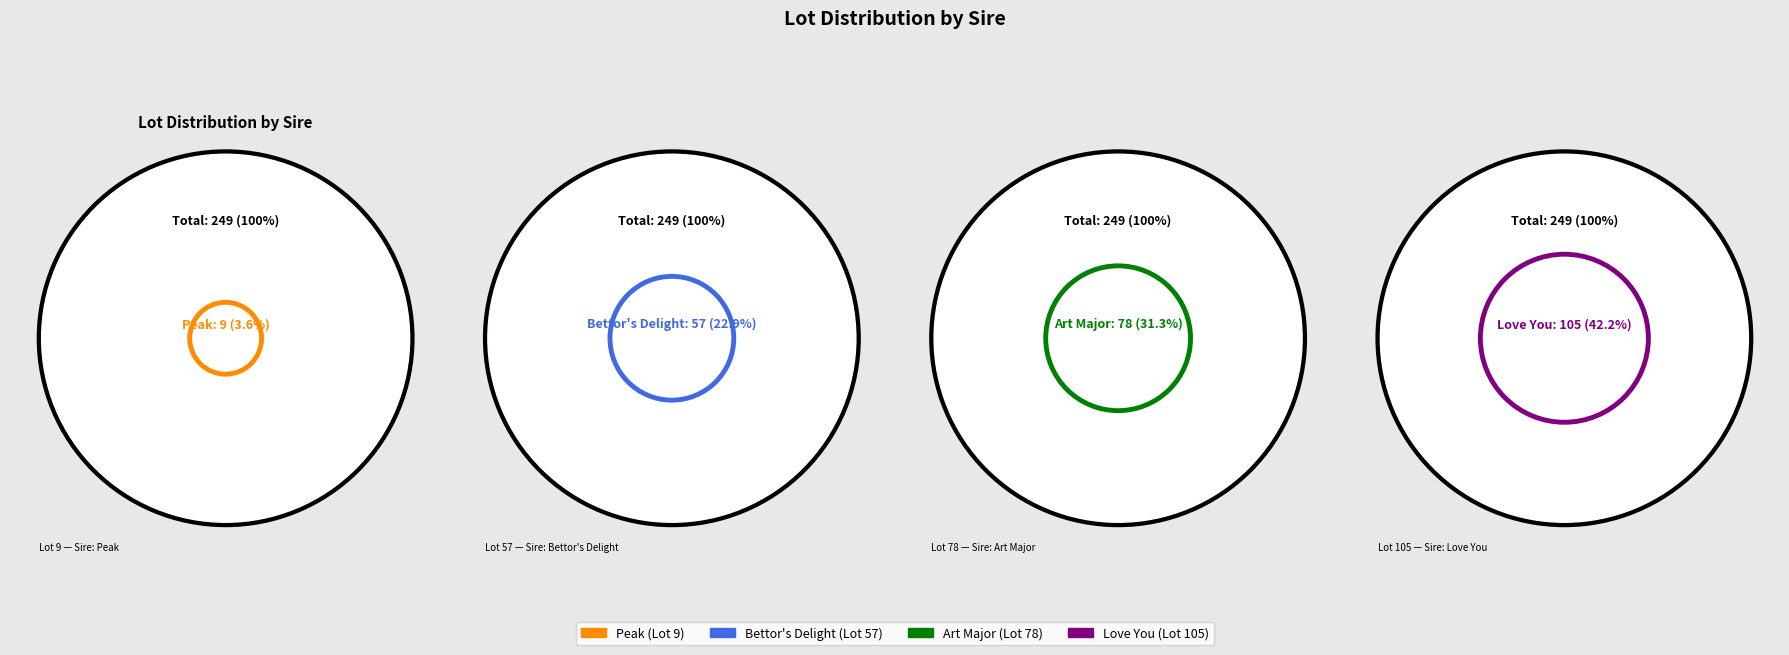

To the nearest percent, what is the average slice percentage?

25%